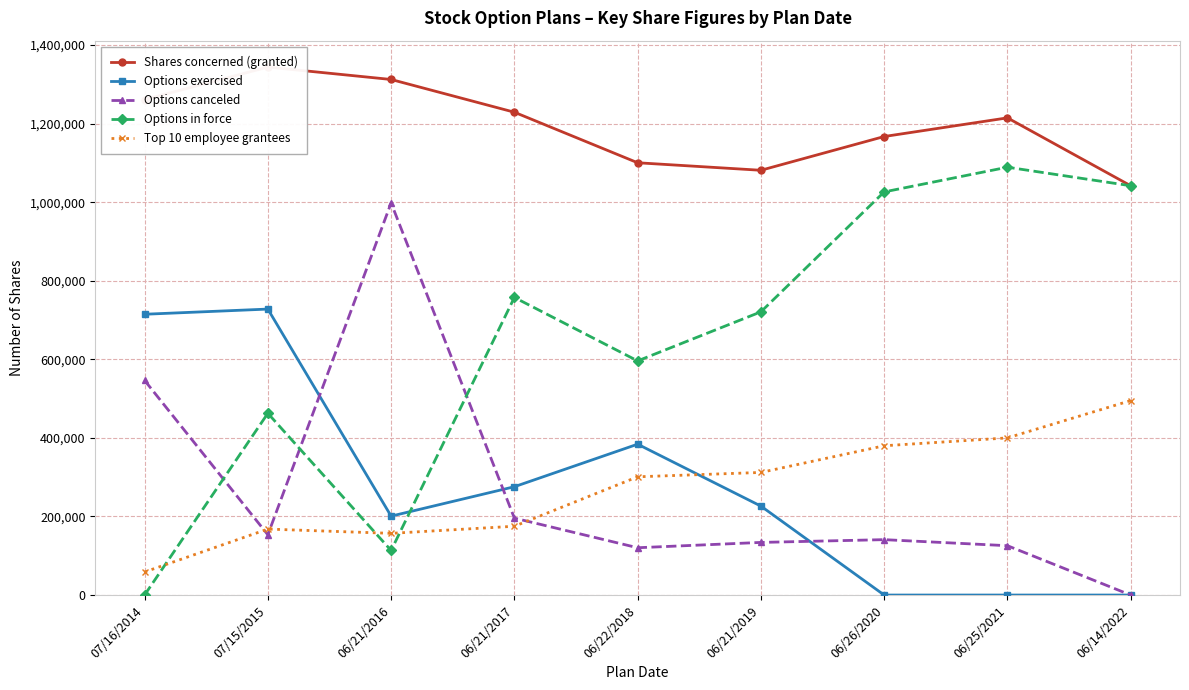

At which label is Options in force closest to 544550?

06/22/2018